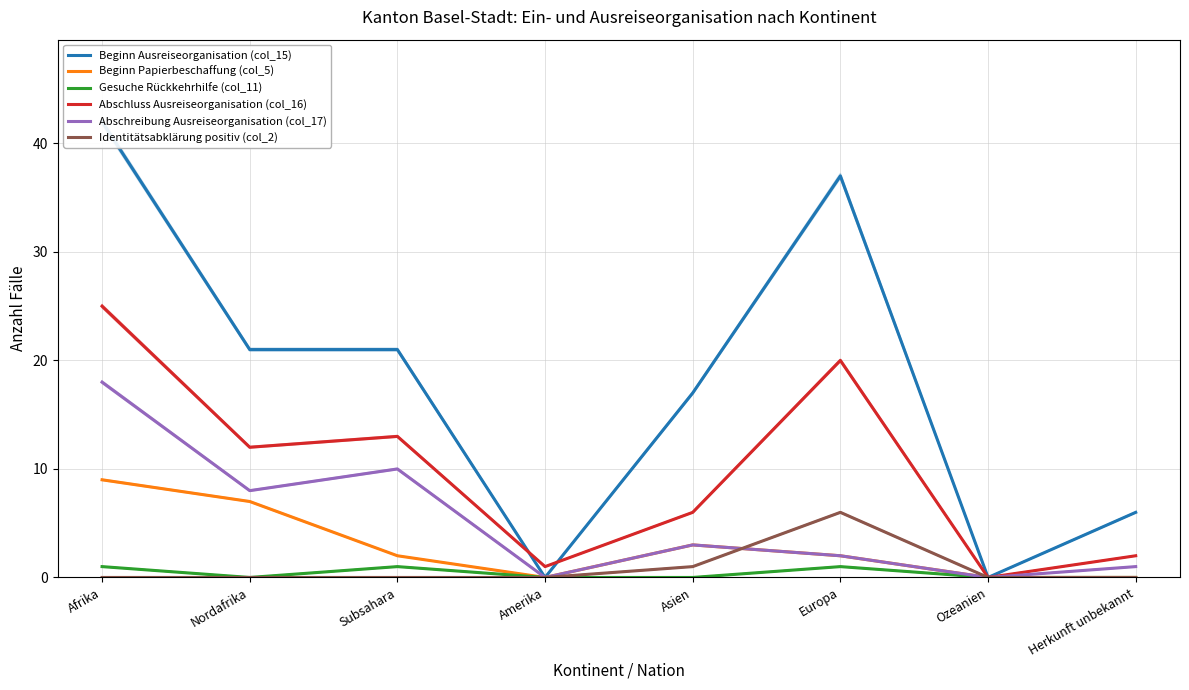

True or false: Abschluss Ausreiseorganisation (col_16) and Abschreibung Ausreiseorganisation (col_17) cross at least once.

False